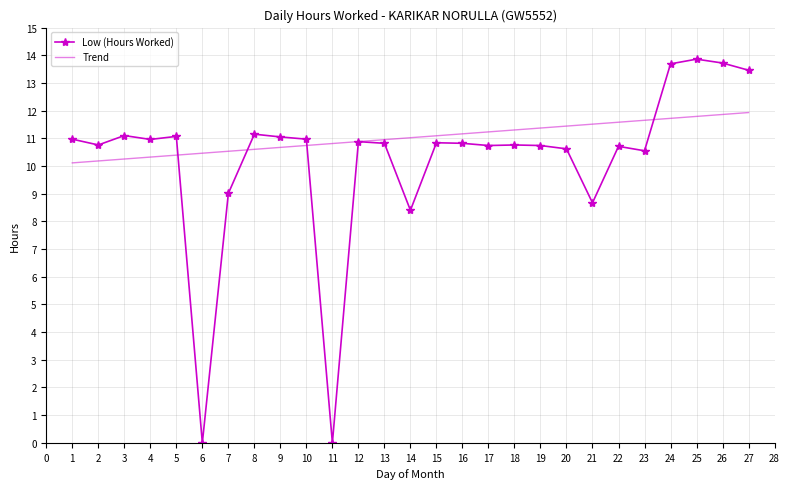

Where is the first local maximum for Low (Hours Worked)?

3